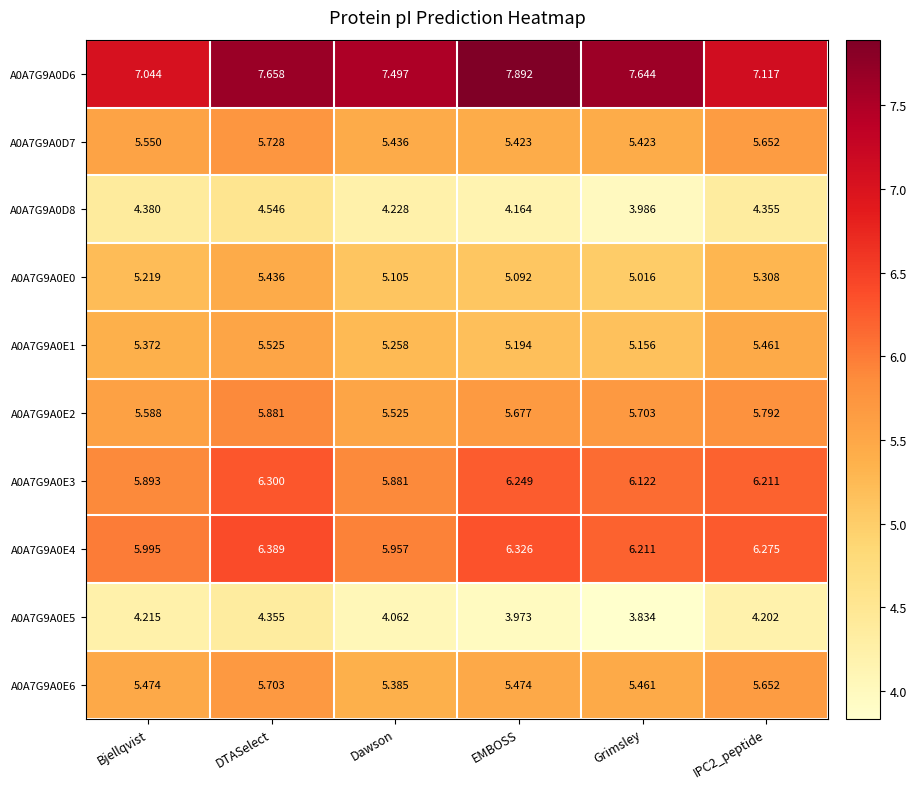

At which category is the sum across all series the highest?

DTASelect